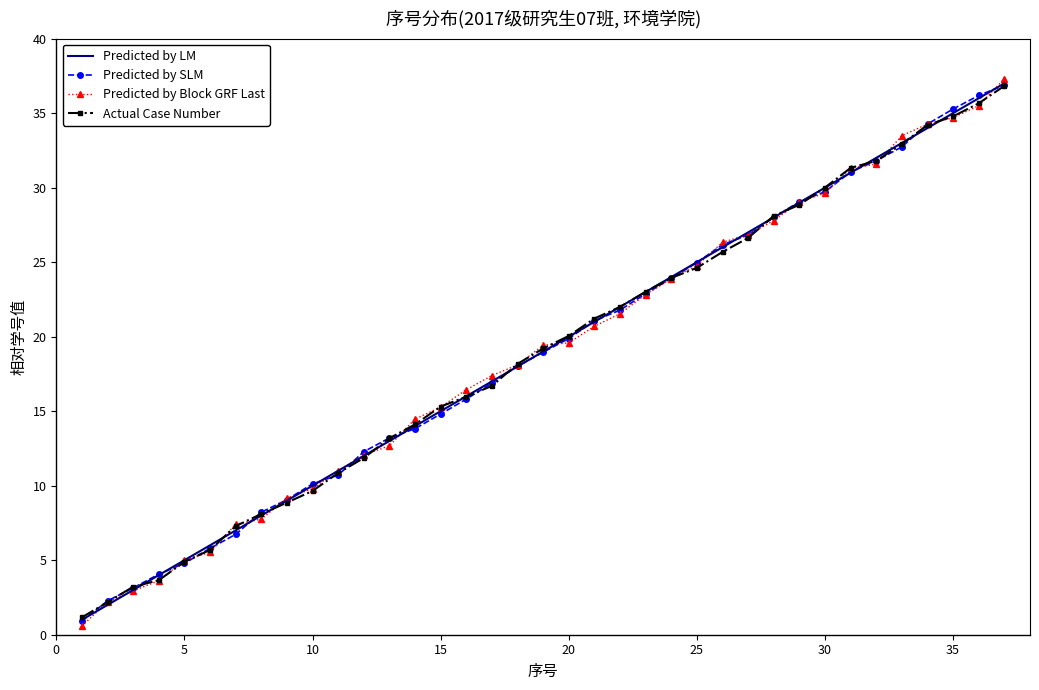

What is the maximum value for Predicted by Block GRF Last?

37.3